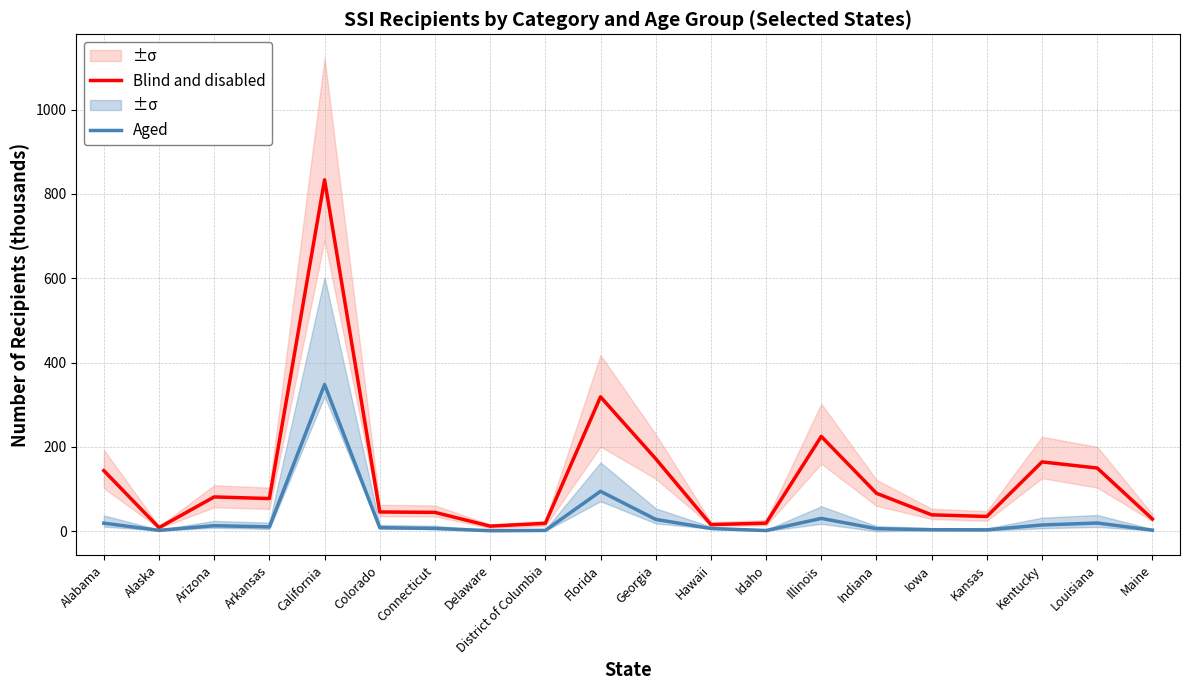

How many data points in Blind and disabled are above 77?

10